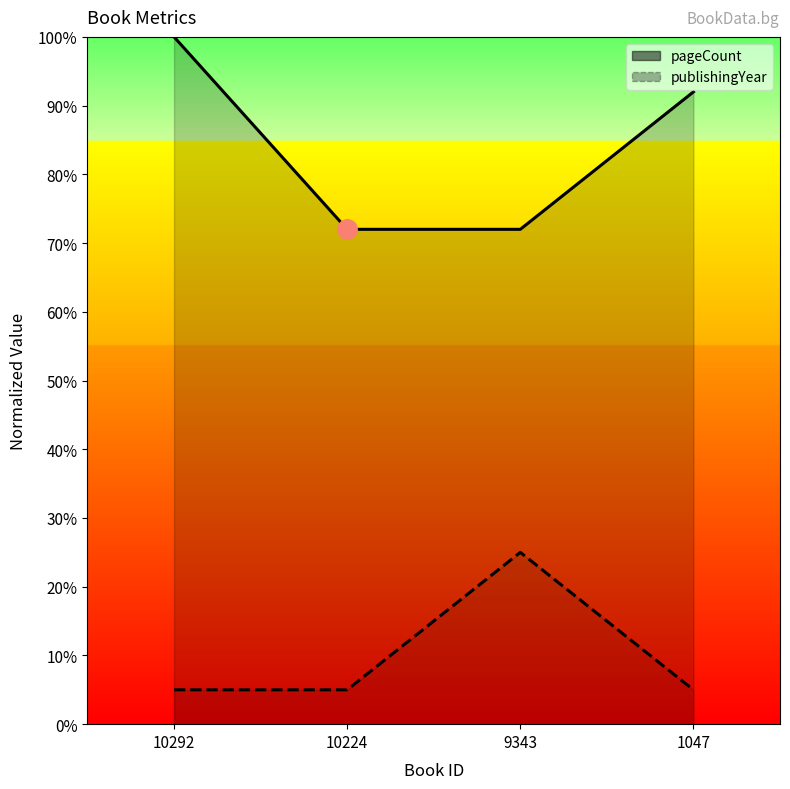

What is the highest value of the pageCount series?

100